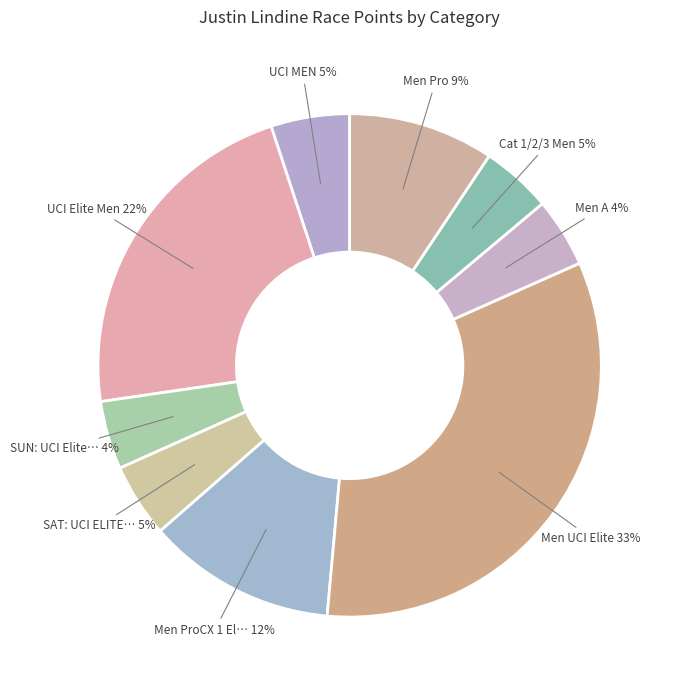

True or false: Men UCI Elite accounts for 46% of the total.

False